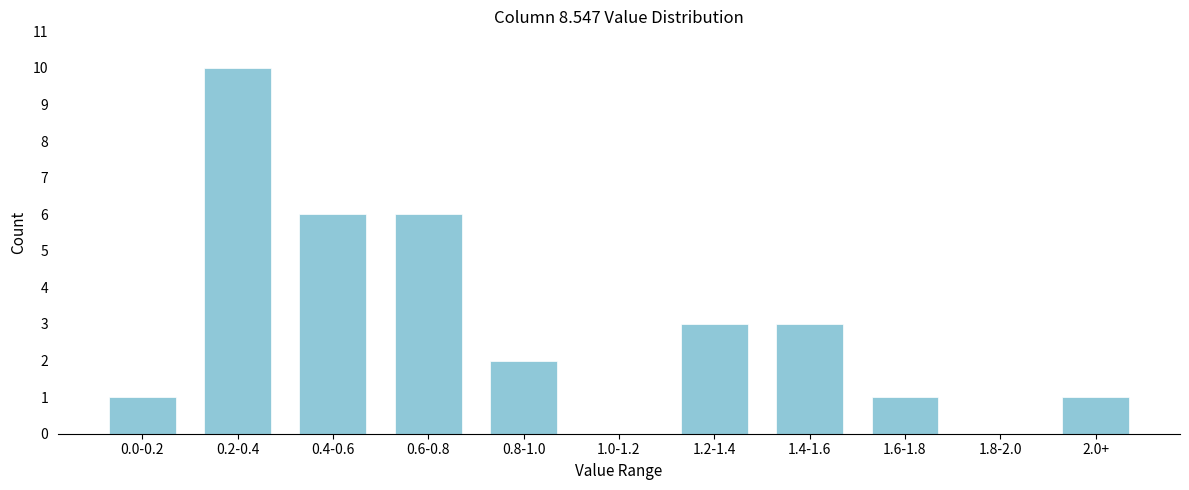

Reading left to right, transcribe all the data shown in this chart.

0.0-0.2=1	0.2-0.4=10	0.4-0.6=6	0.6-0.8=6	0.8-1.0=2	1.0-1.2=0	1.2-1.4=3	1.4-1.6=3	1.6-1.8=1	1.8-2.0=0	2.0+=1